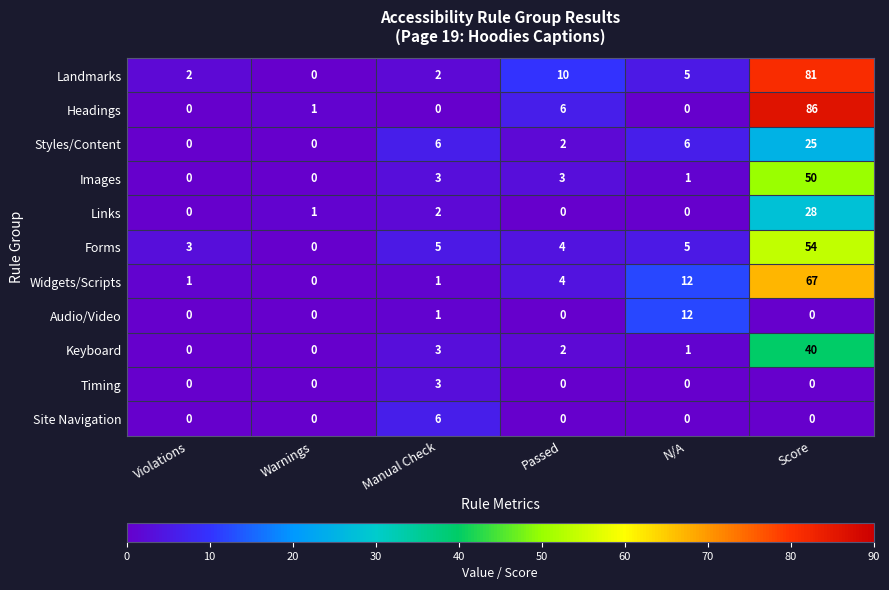

What is the sum of all Audio/Video values?

13